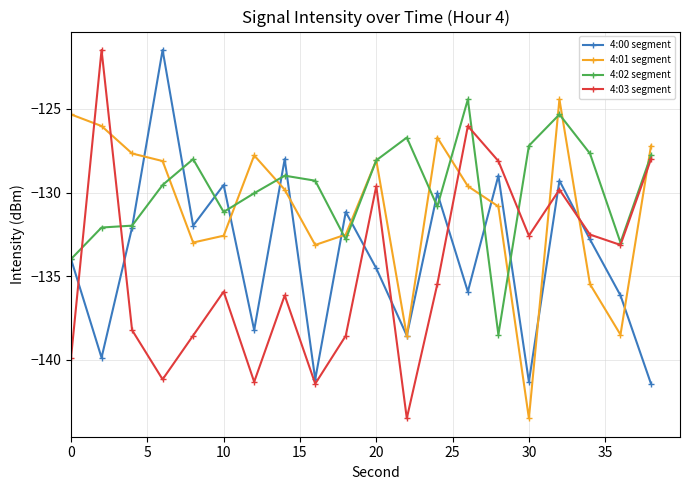

How many interior local valleys does the 4:00 segment series have?

7